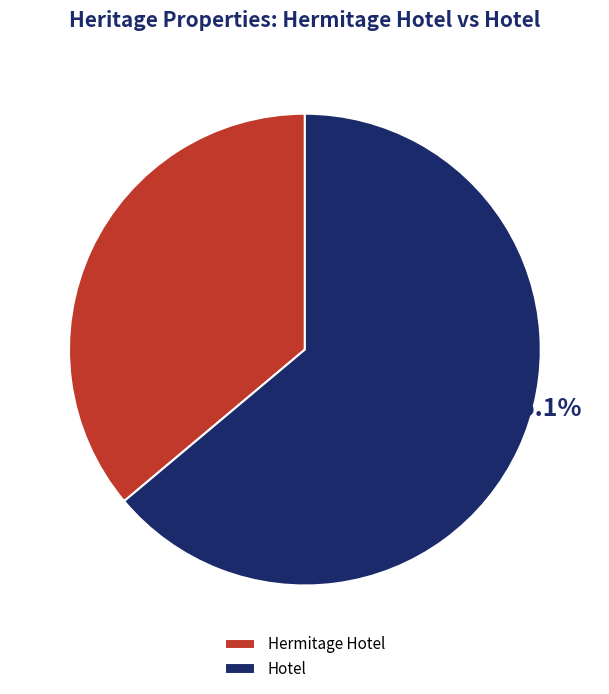

How many slices are in this pie chart?

2